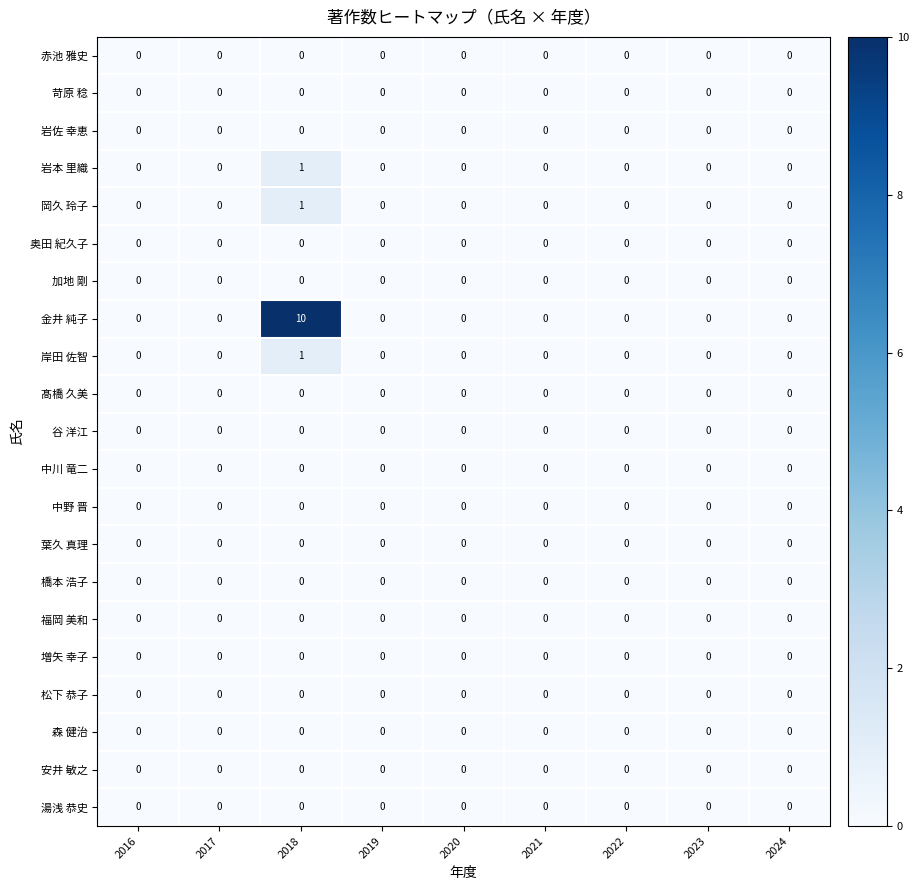

Is it true that 岸田 佐智 equals -1 at 2020?

False